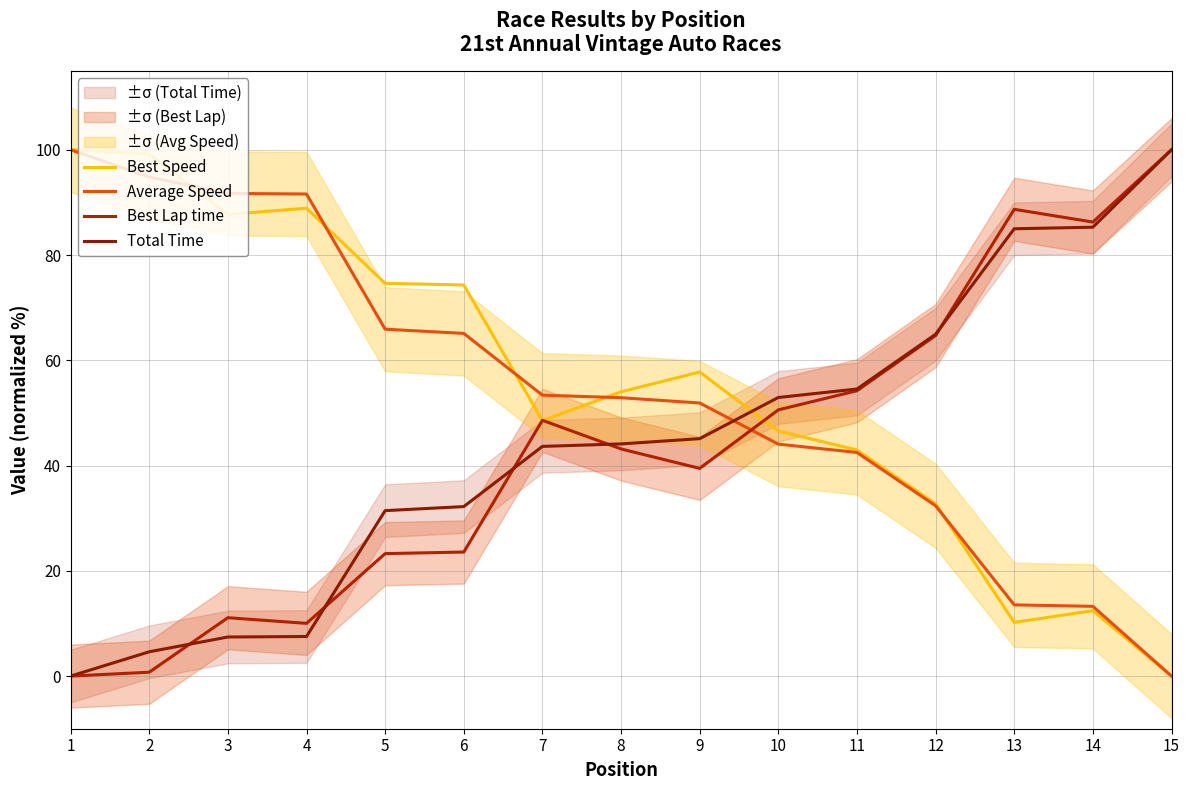

What is the sum of all Best Speed values?

829.9